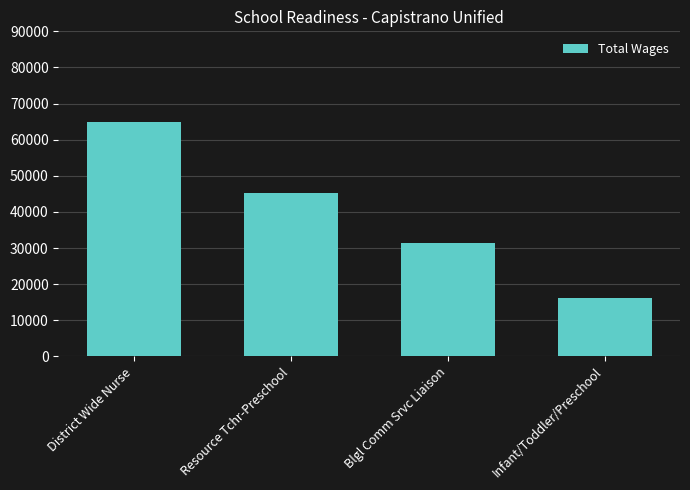

Where does the data first go above 45167?

District Wide Nurse